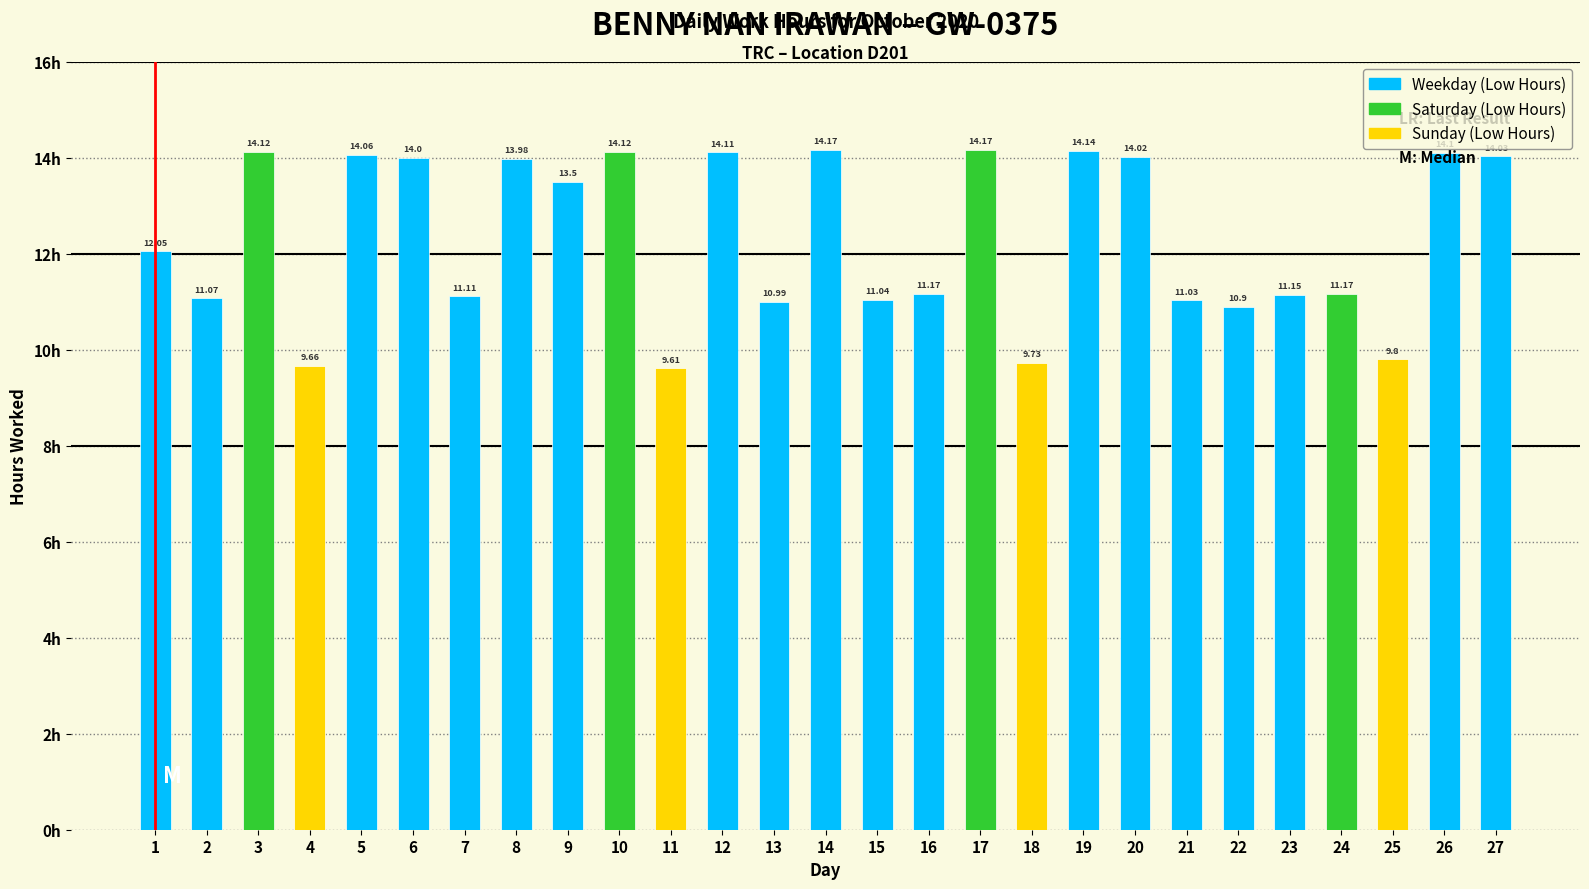

Where does the data first go above 12?

1